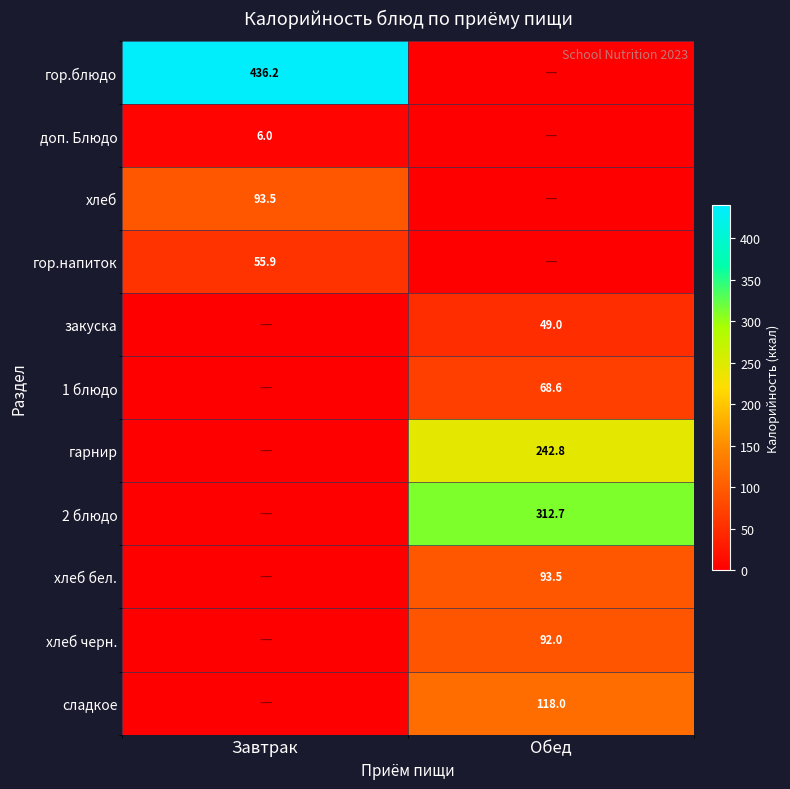

Is the value of закуска at Обед greater than the value of гарнир at Обед?

No